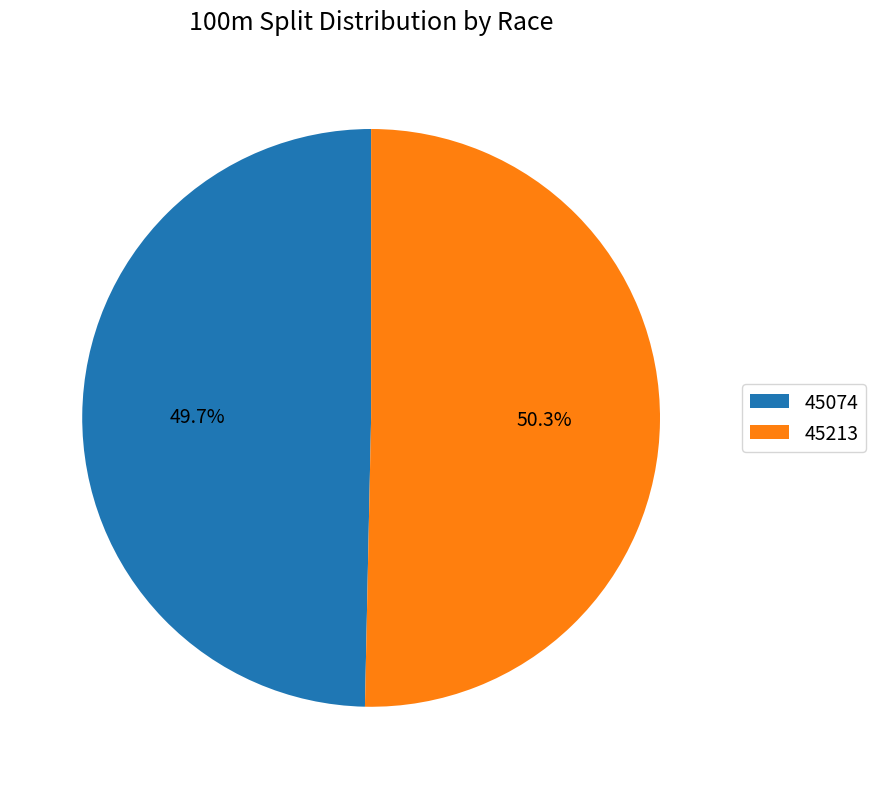

How many slices are in this pie chart?

2